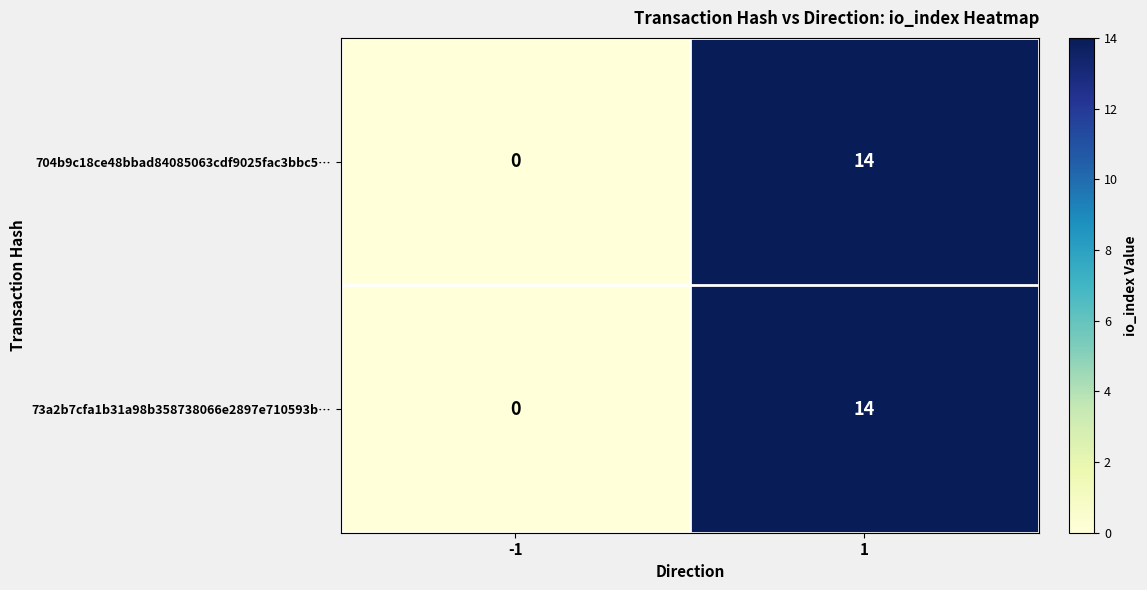

Count the number of categories in the chart.

2